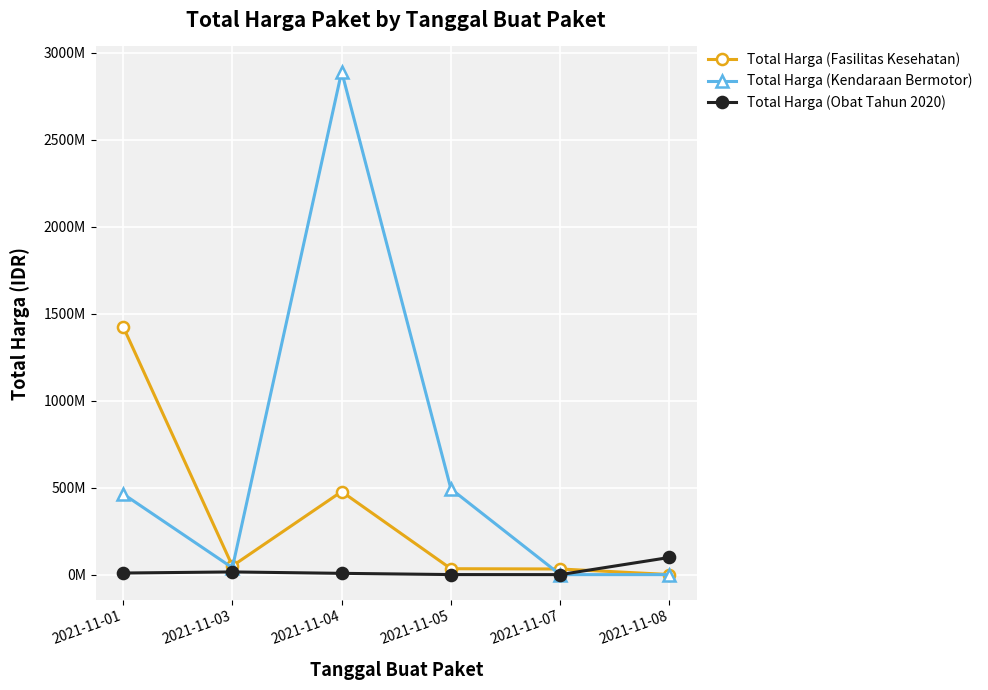

Which has a higher value, 2021-11-04 or 2021-11-07?

2021-11-04